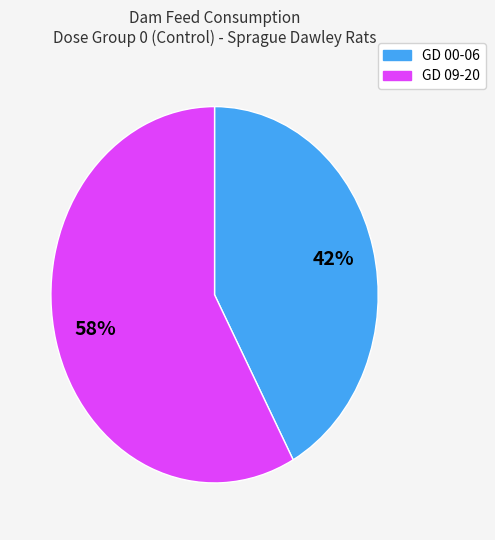

How many segments does this pie chart have?

2